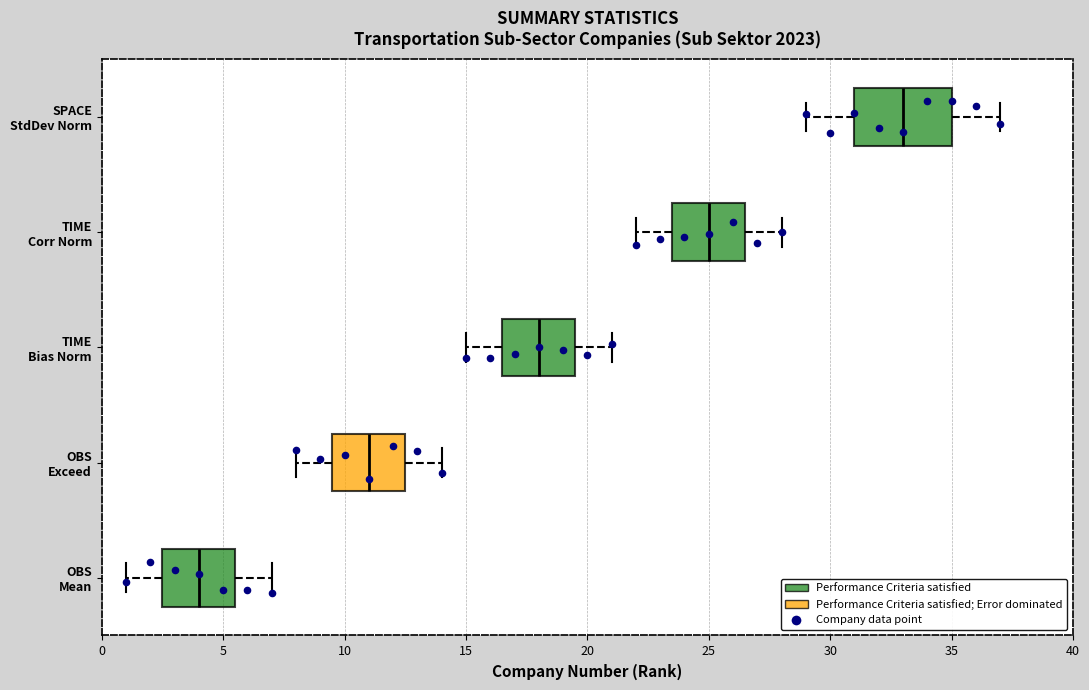

Reading bottom to top, read every box against the x-axis: the position of its median line, the range the box covers, and the ends of its whiskers. The values are not printed on the chart, so give them approximately, as read against the axis.

OBS Mean: median 4.0, box 2.5 to 5.5, whiskers 1.0 to 7.0
OBS Exceed: median 11.0, box 9.5 to 12.5, whiskers 8.0 to 14.0
TIME Bias Norm: median 18.0, box 16.5 to 19.5, whiskers 15.0 to 21.0
TIME Corr Norm: median 25.0, box 23.5 to 26.5, whiskers 22.0 to 28.0
SPACE StdDev Norm: median 33.0, box 31.0 to 35.0, whiskers 29.0 to 37.0